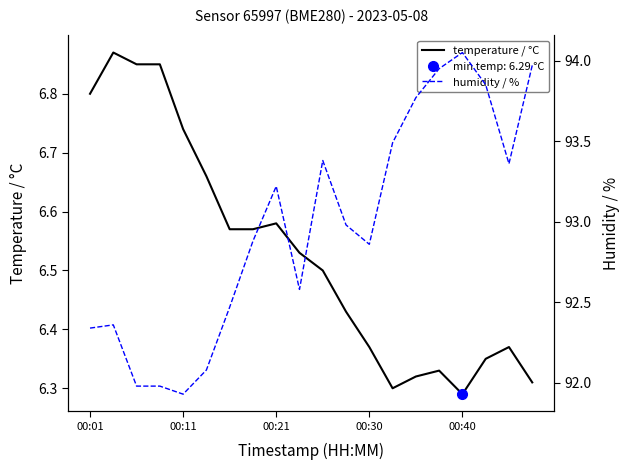

True or false: temperature / °C has a value of 2.8 at 00:21.

False